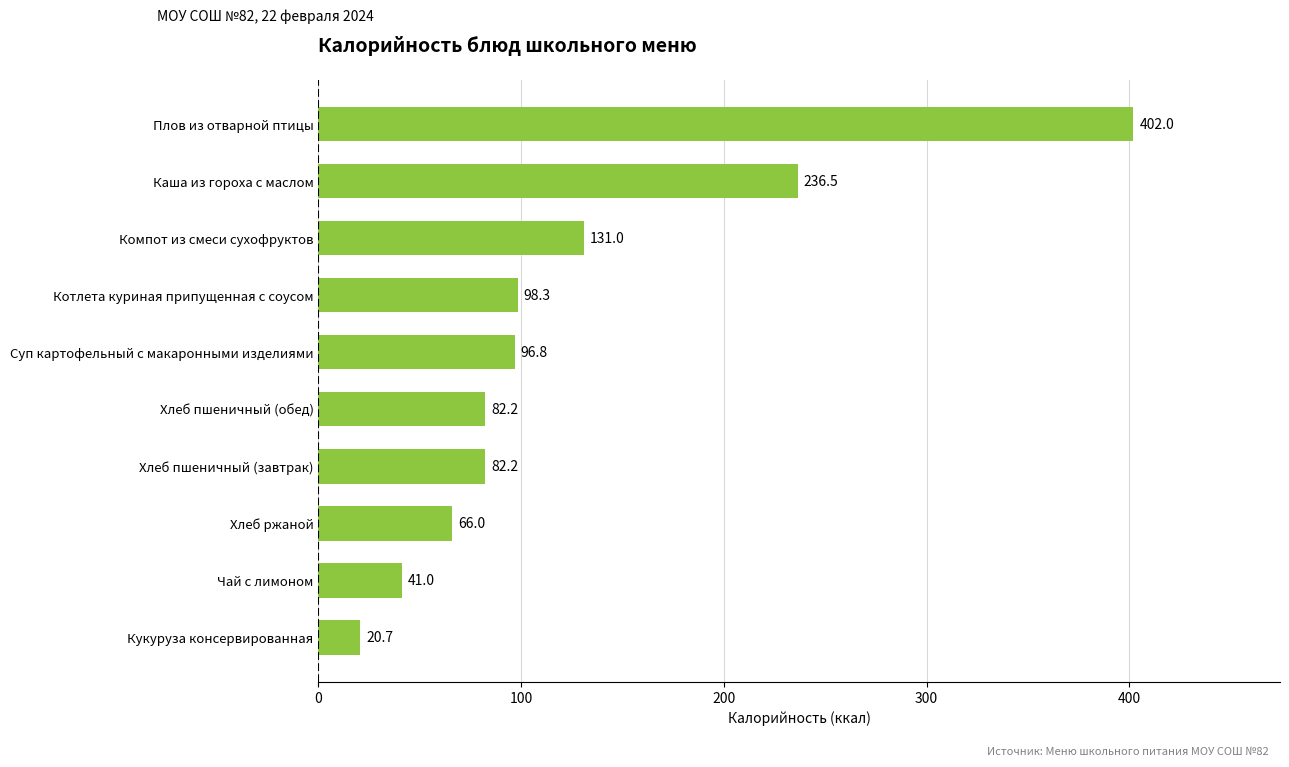

The value at Хлеб пшеничный (завтрак) is 118.9. True or false?

False